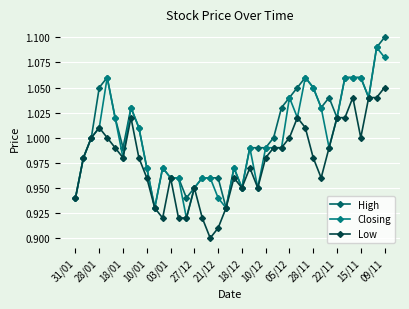

Reading left to right, what are all the values shown in this chart?

High: 0.9	1.0	1.0	1.1	1.1	1.0	1.0	1.0	1.0	1.0	0.9	1.0	1.0	1.0	0.9	0.9	1.0	1.0	1.0	0.9	1.0	0.9	1.0	1.0	1.0	1.0	1.0	1.0	1.1	1.1	1.1	1.0	1.0	1.0	1.1	1.1	1.1	1.0	1.1	1.1
Closing: 0.9	1.0	1.0	1.0	1.1	1.0	1.0	1.0	1.0	1.0	0.9	1.0	1.0	1.0	0.9	0.9	1.0	1.0	0.9	0.9	1.0	0.9	1.0	0.9	1.0	1.0	1.0	1.0	1.0	1.1	1.1	1.0	1.0	1.0	1.1	1.1	1.1	1.0	1.1	1.1
Low: 0.9	1.0	1.0	1.0	1.0	1.0	1.0	1.0	1.0	1.0	0.9	0.9	1.0	0.9	0.9	0.9	0.9	0.9	0.9	0.9	1.0	0.9	1.0	0.9	1.0	1.0	1.0	1.0	1.0	1.0	1.0	1.0	1.0	1.0	1.0	1.0	1.0	1.0	1.0	1.1